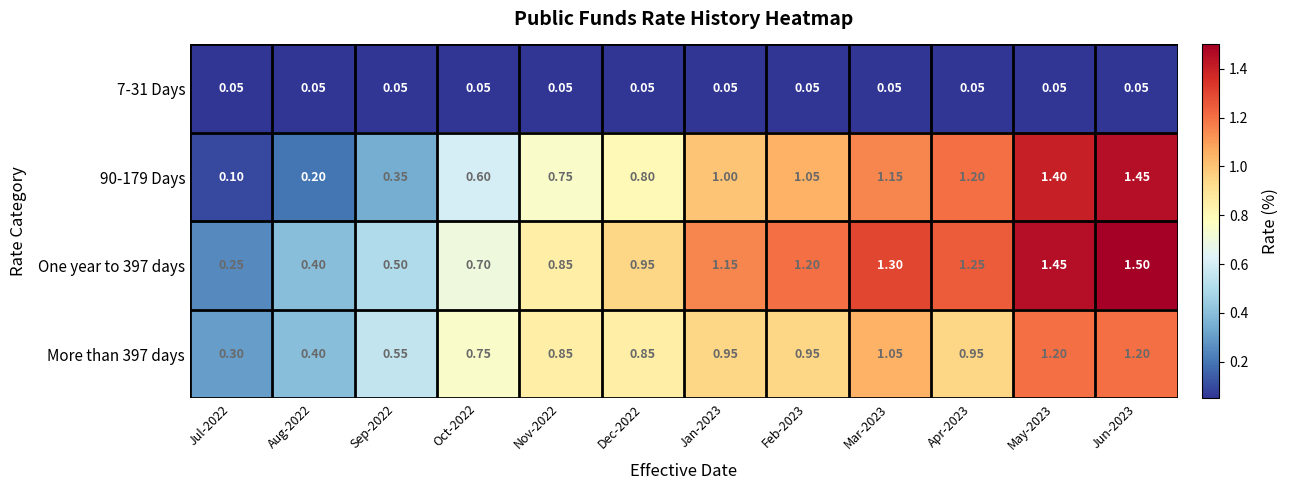

How many data points does each series have?

12